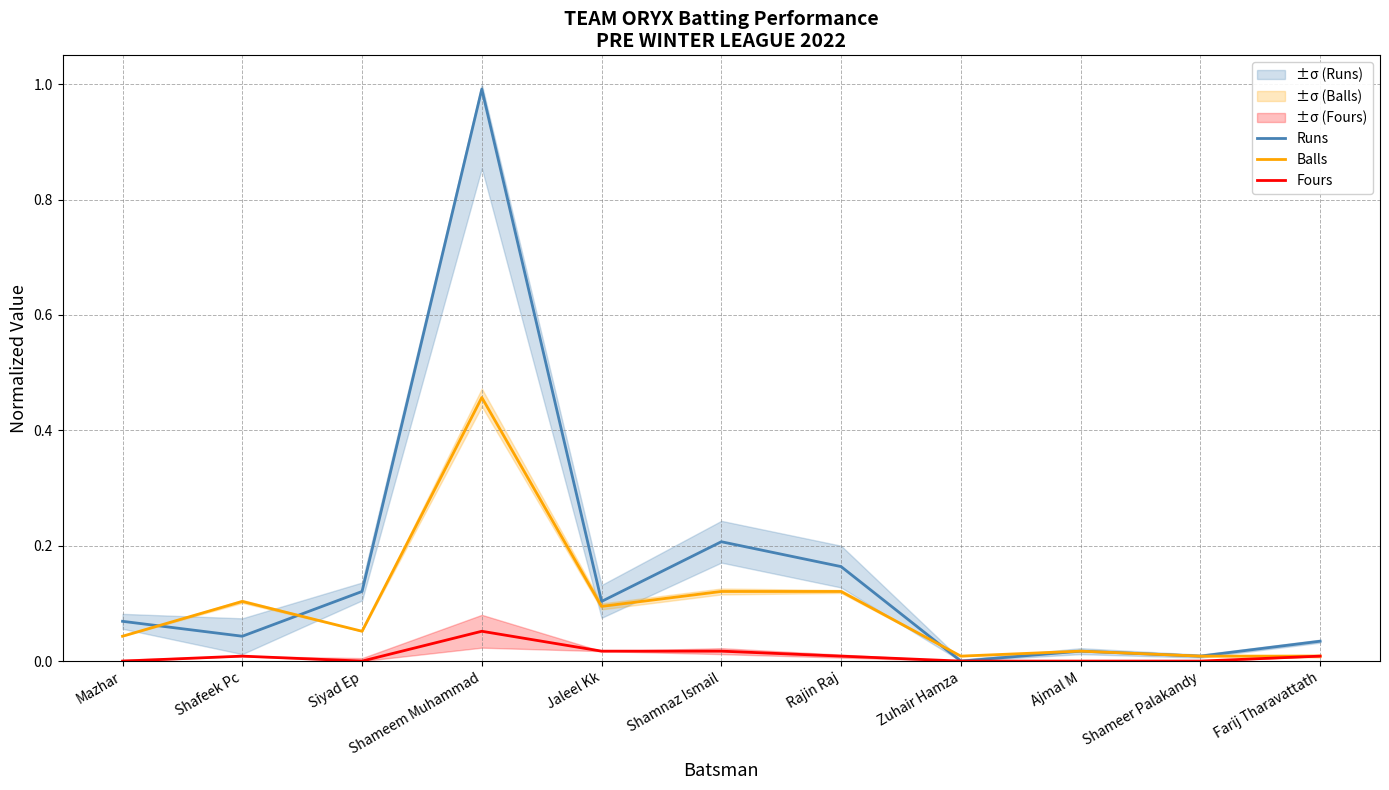

Which series has the largest total across all categories?

Runs